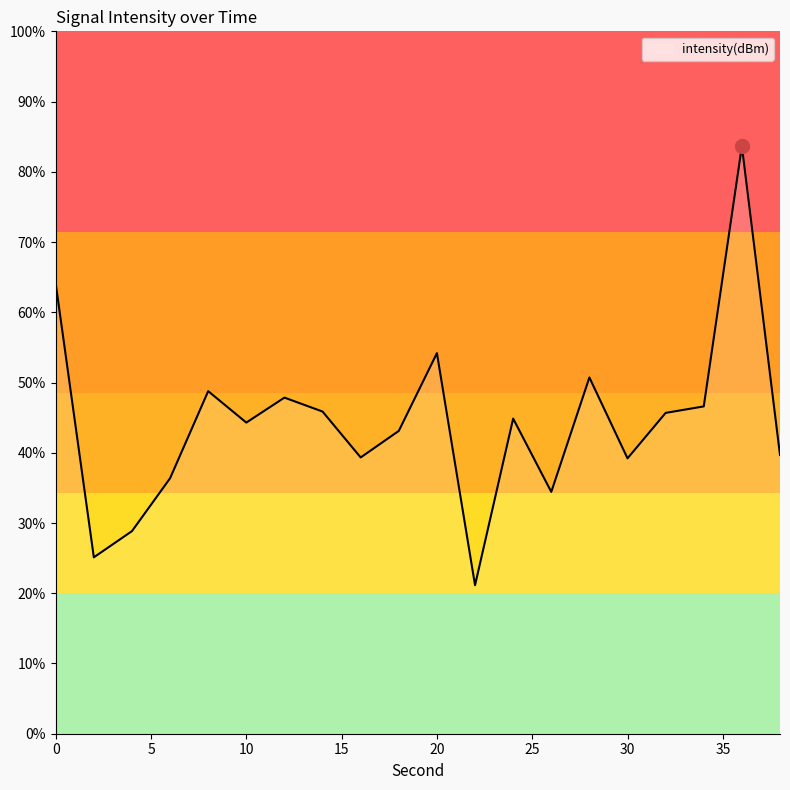

Which category has the lowest value across all series?

22